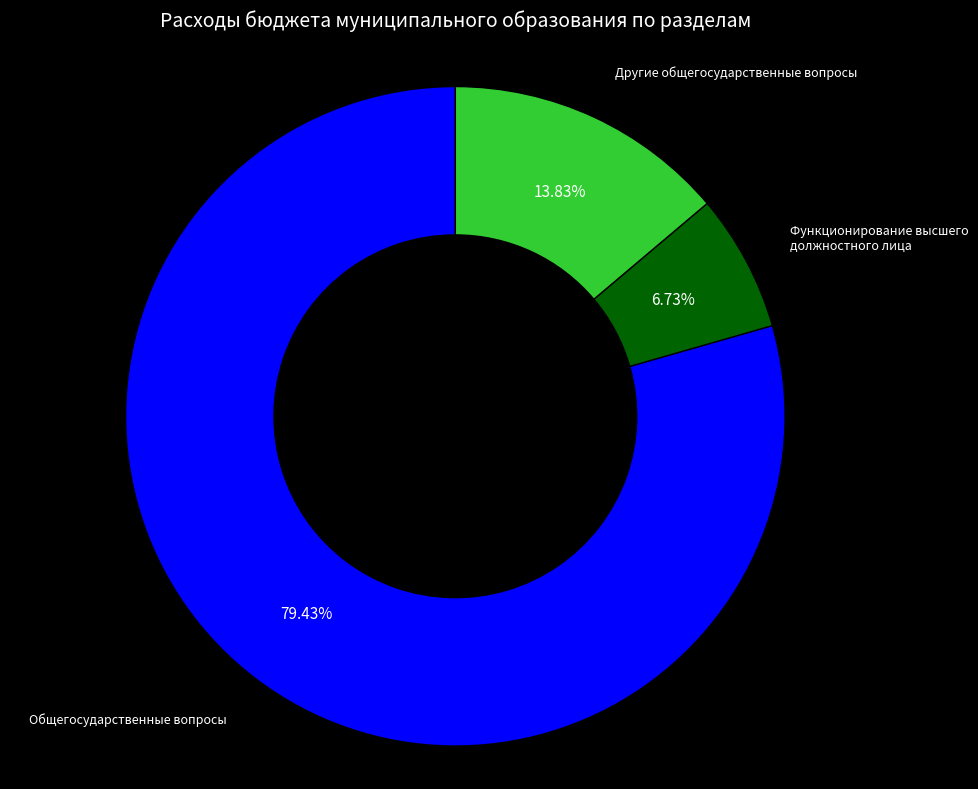

Is there any slice that represents more than half of the pie?

Yes